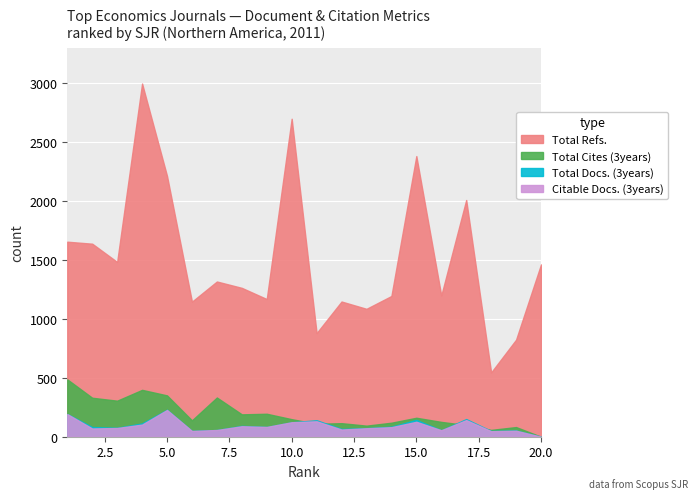

Is it true that Citable Docs. (3years) equals 67 at 11?

False